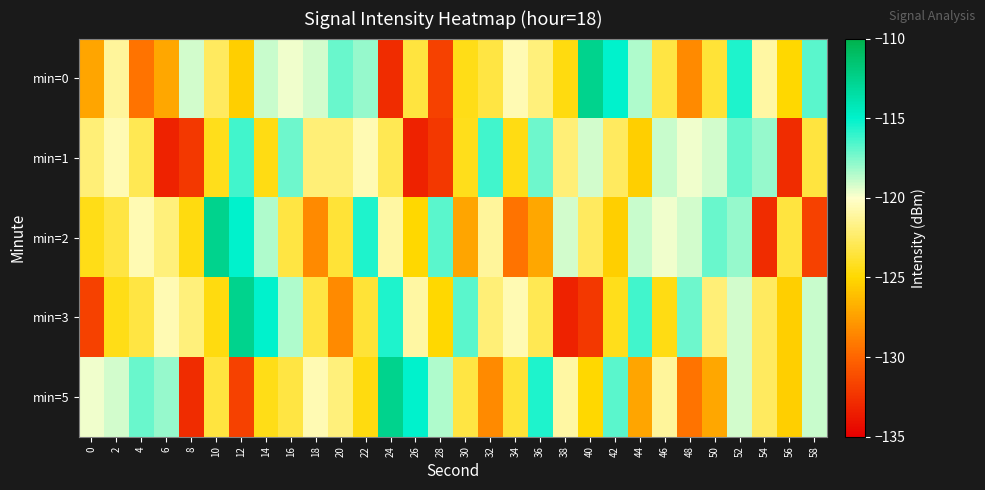

What is the difference between the highest and lowest values at 0?

12.0